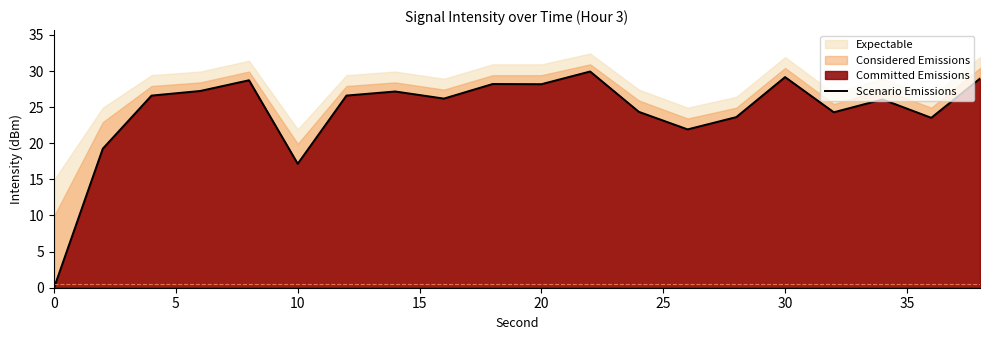

True or false: the data has more than 2 interior local peaks.

True